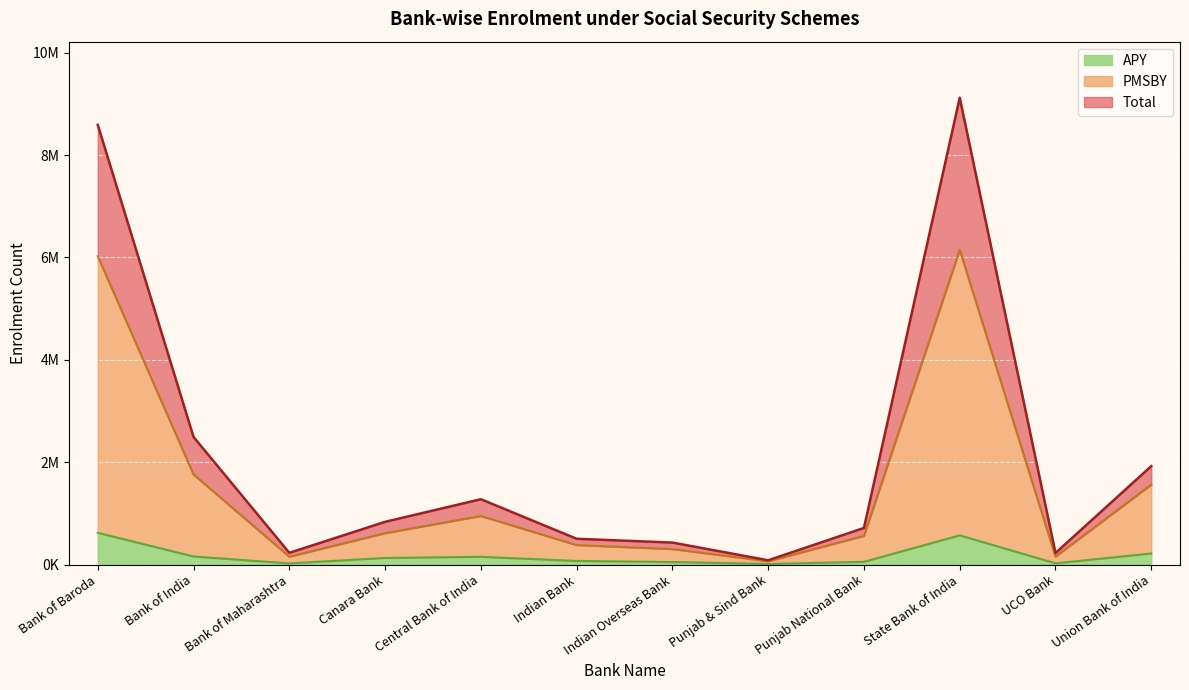

At which label is Total closest to 4602388?

Bank of India